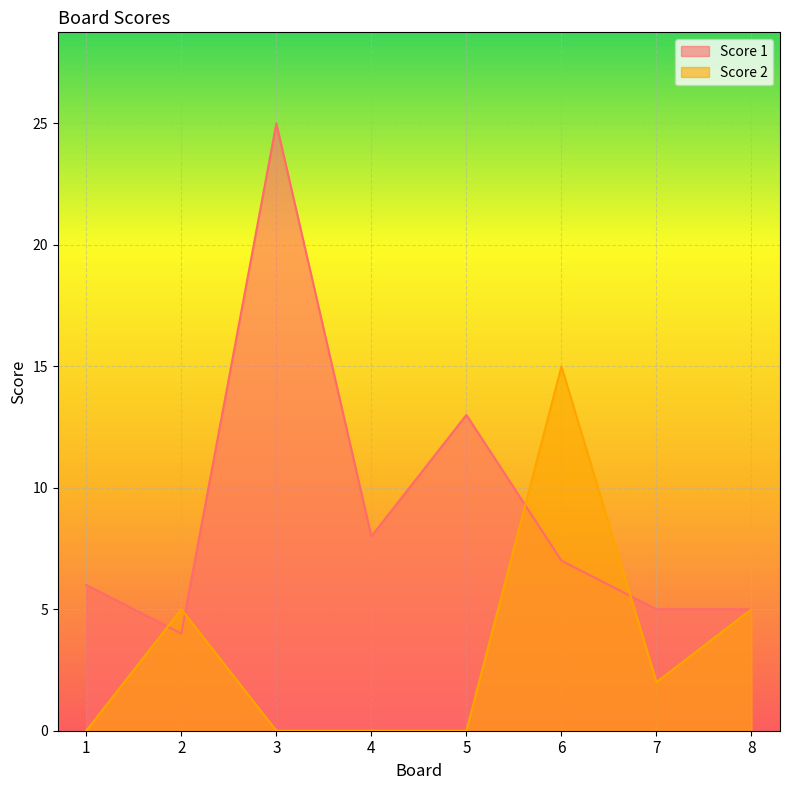

List the labels in order of Score 2 value, smallest first.

1, 3, 4, 5, 7, 2, 8, 6